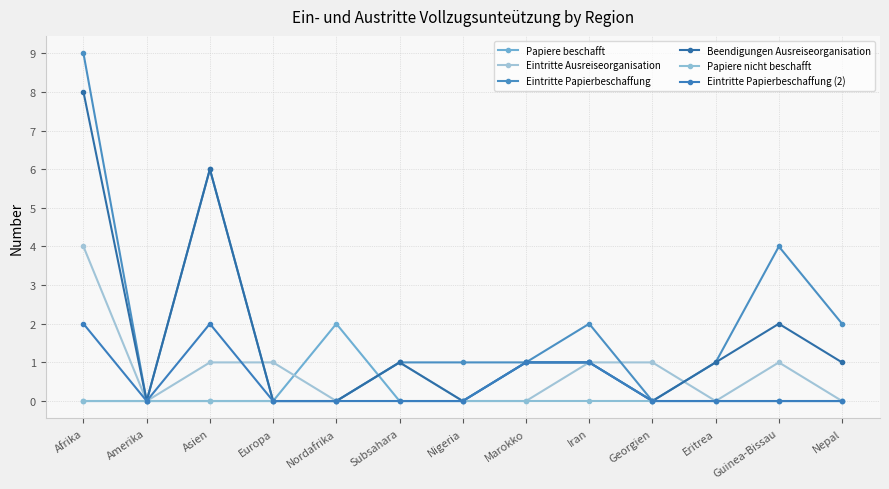

How many lines are shown in the chart?

6